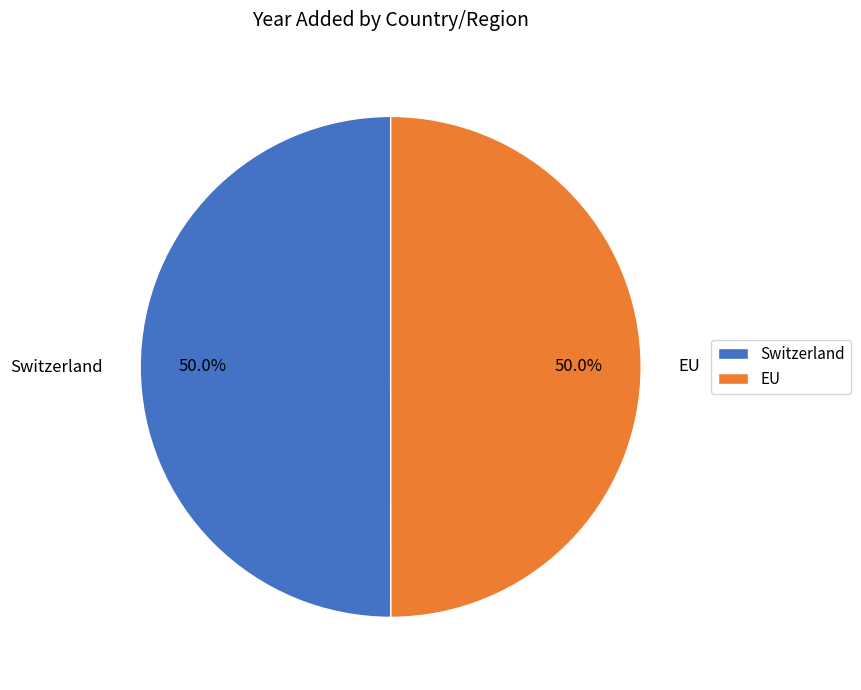

What portion of the pie excludes EU?

50.0%